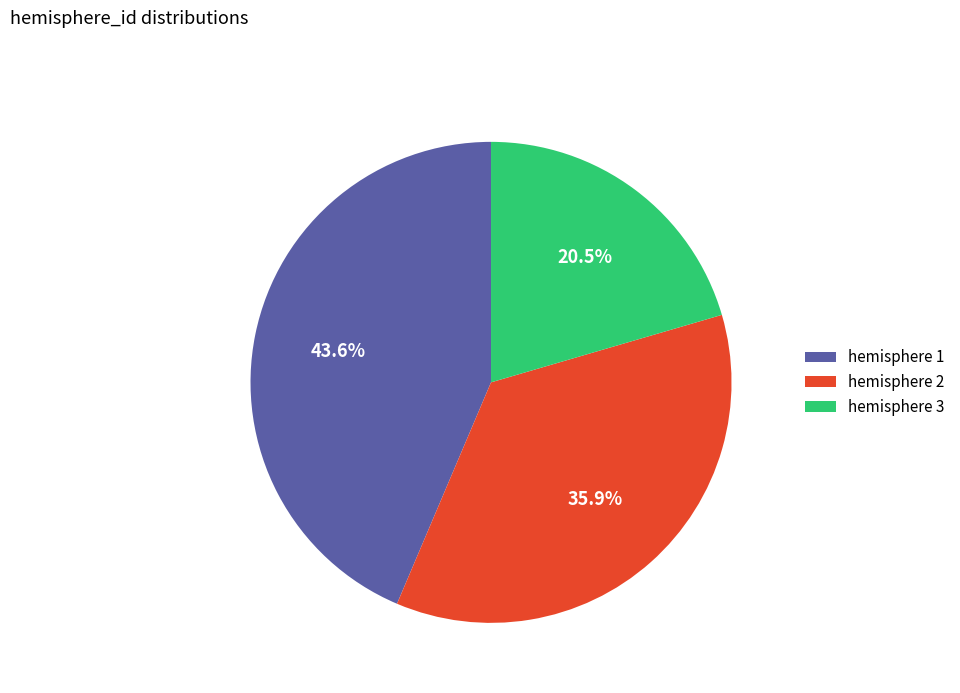

Is the sum of hemisphere 3 and hemisphere 1 greater than half?

Yes